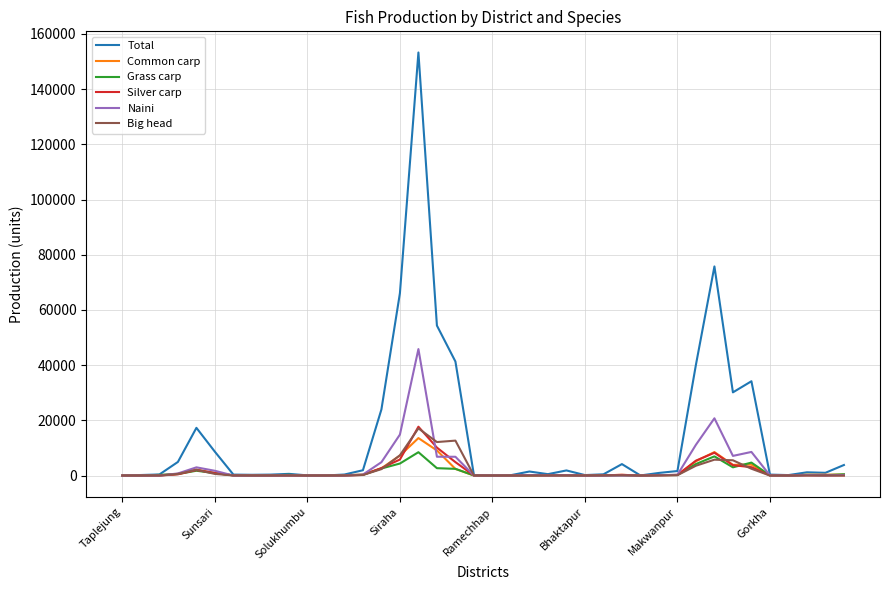

True or false: Big head and Naini cross at least once.

True